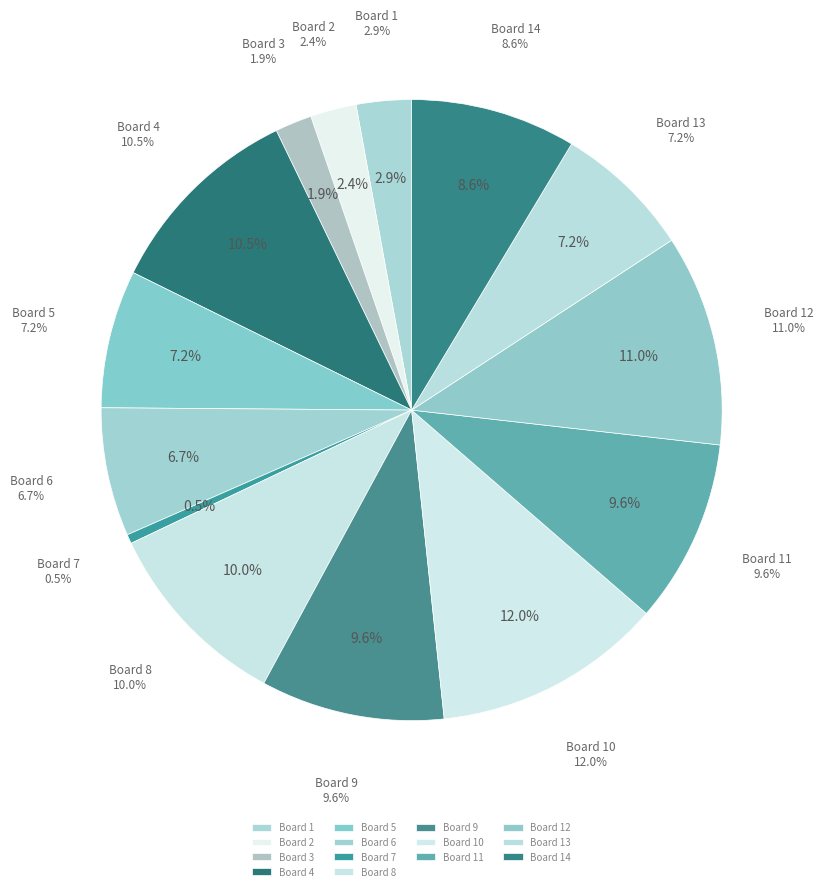

Which slice is the smallest?

Board 7